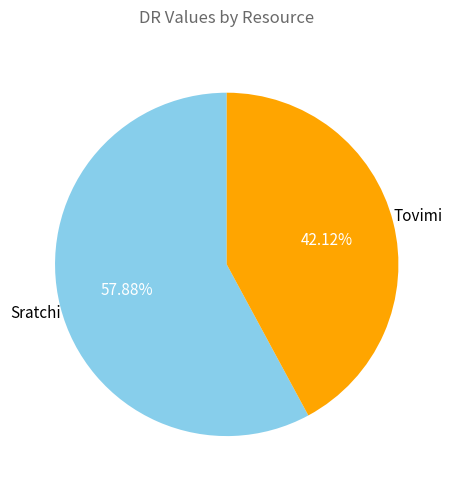

Is it true that Sratchi is 58% of the pie?

True